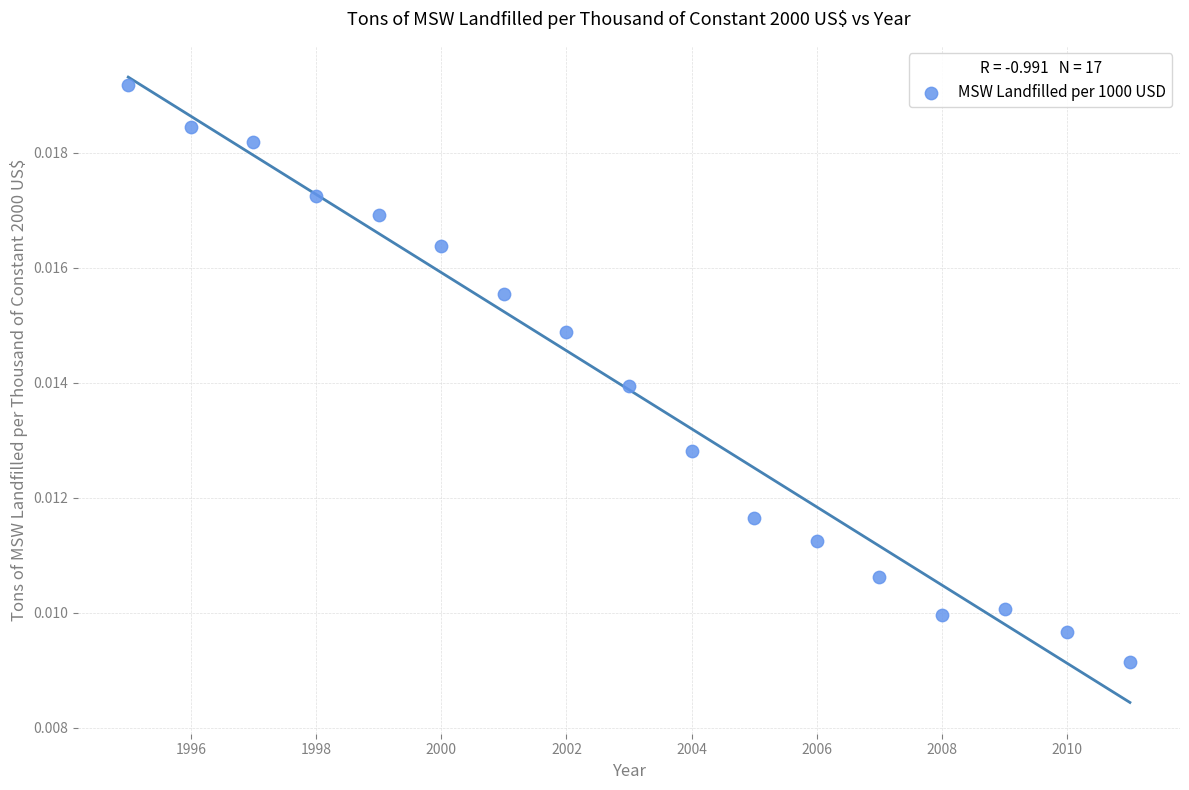

What is the range of X values (max minus min)?

16.0